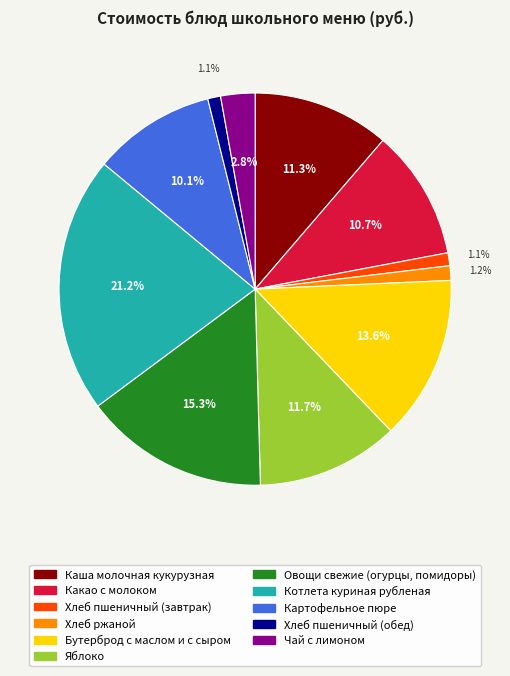

How many segments does this pie chart have?

11